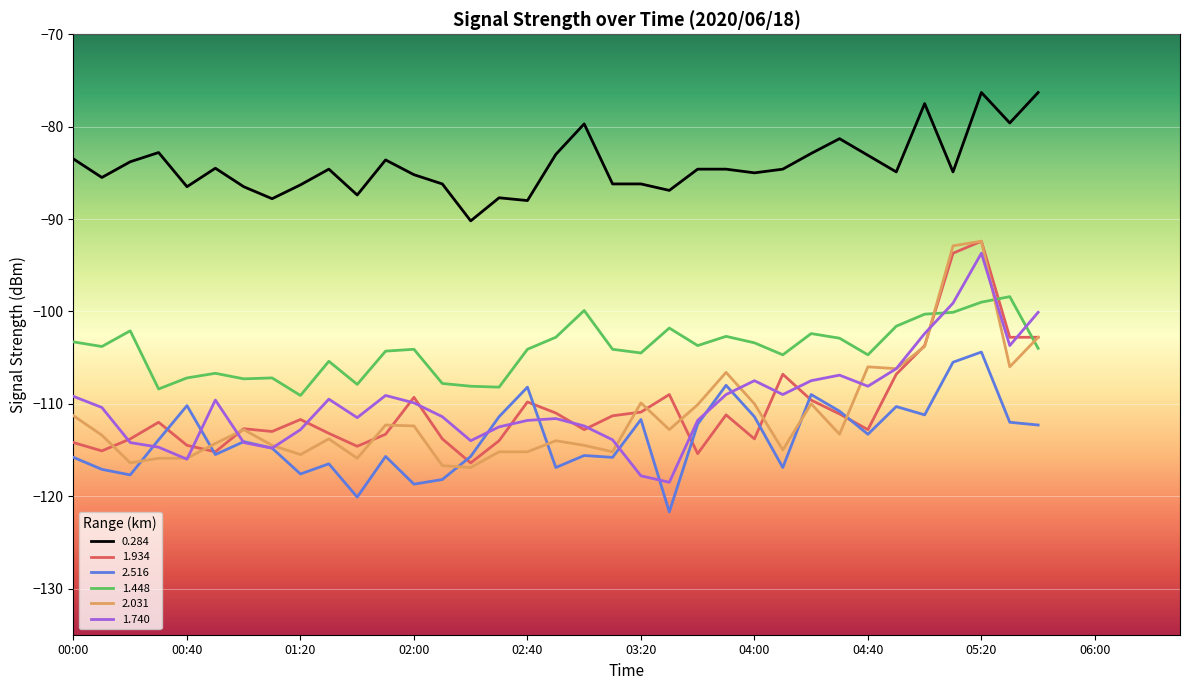

How many categories are shown in the chart?

35